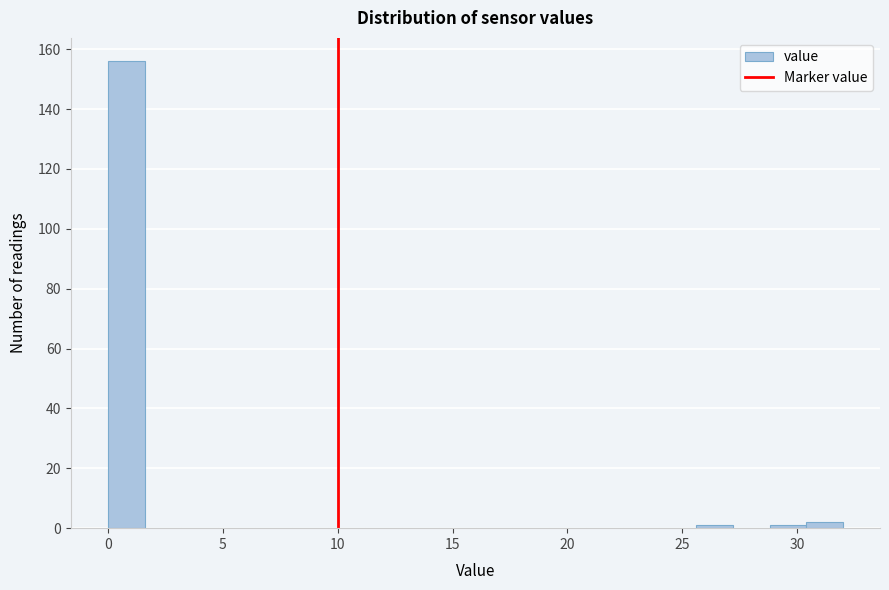

Around what value on the x-axis is the tallest bar? Give the approximate position of its centre, as read against the axis.

1.0